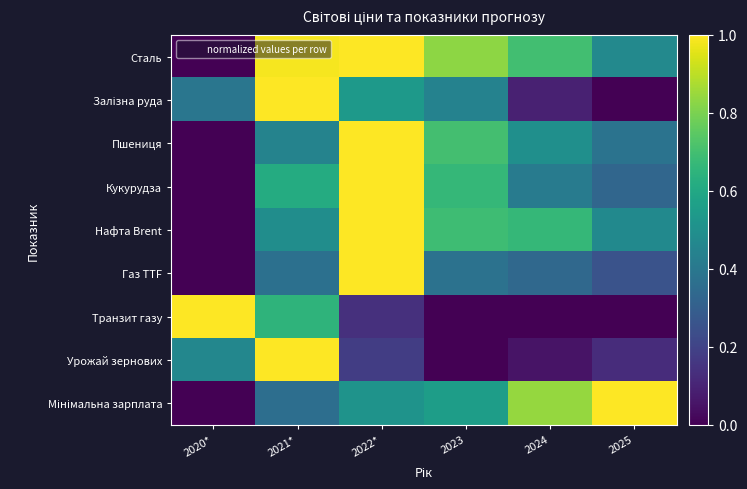

Between 2022* and 2020*, which is larger?

2022*